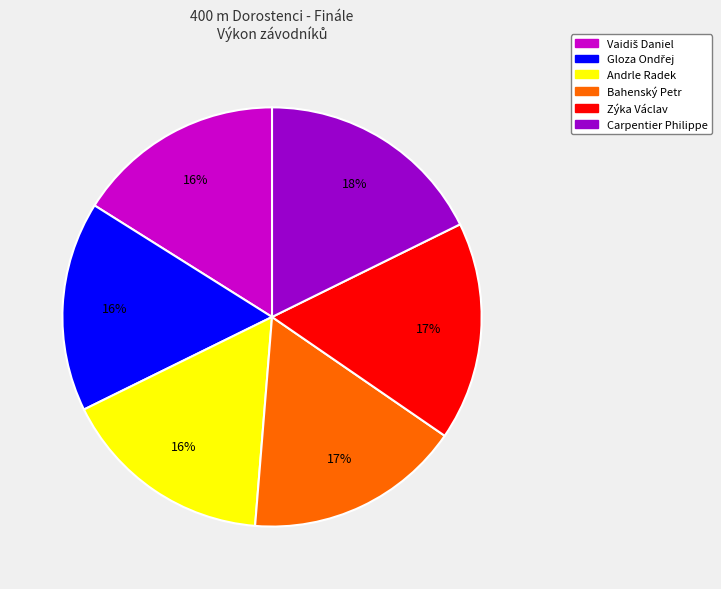

Is there a majority slice in this chart?

No